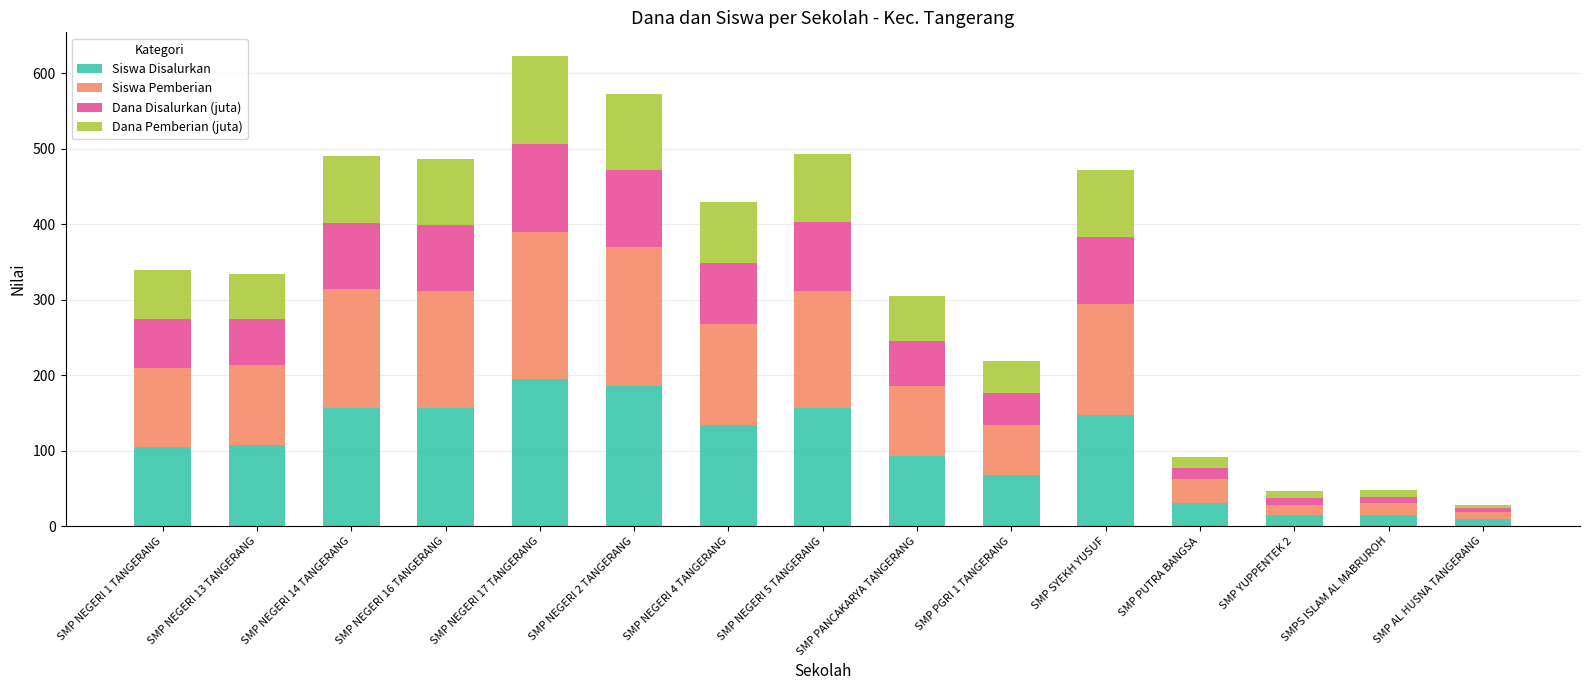

Count the number of data series in this chart.

4